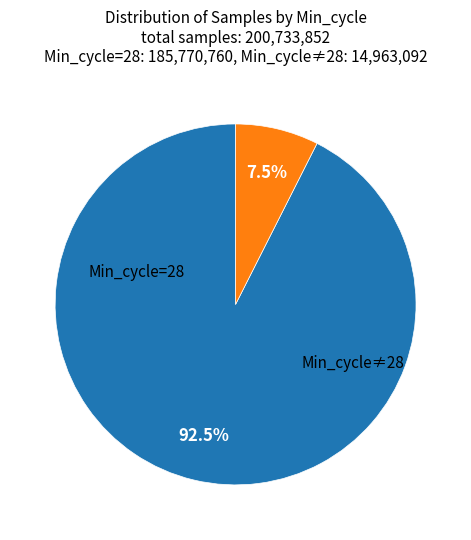

Is there any slice that represents more than half of the pie?

Yes